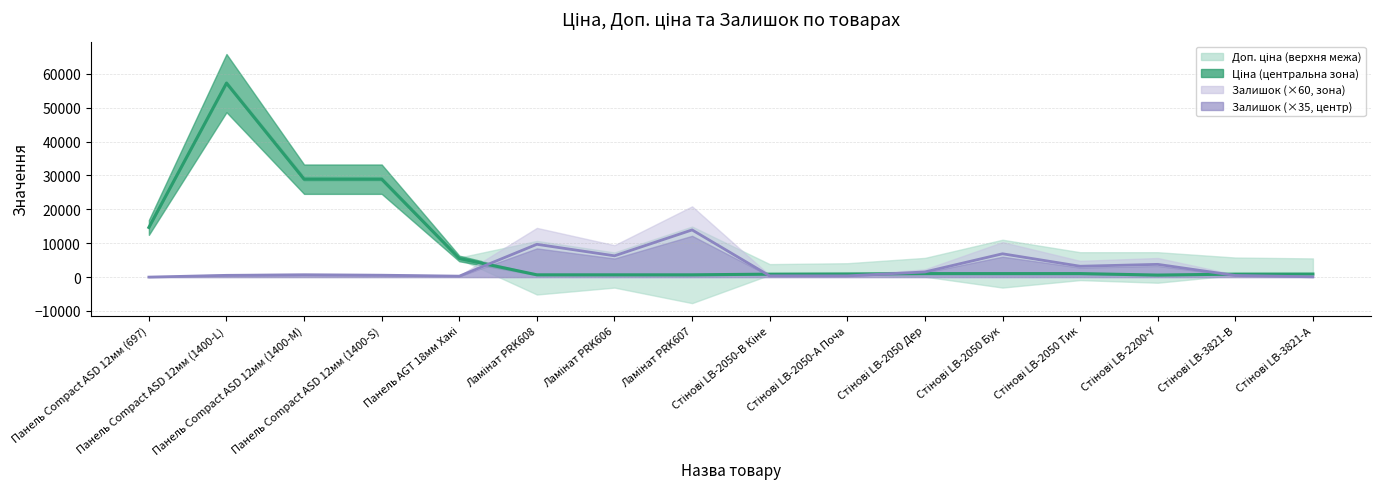

True or false: Ціна has more than 0 interior local peaks.

True